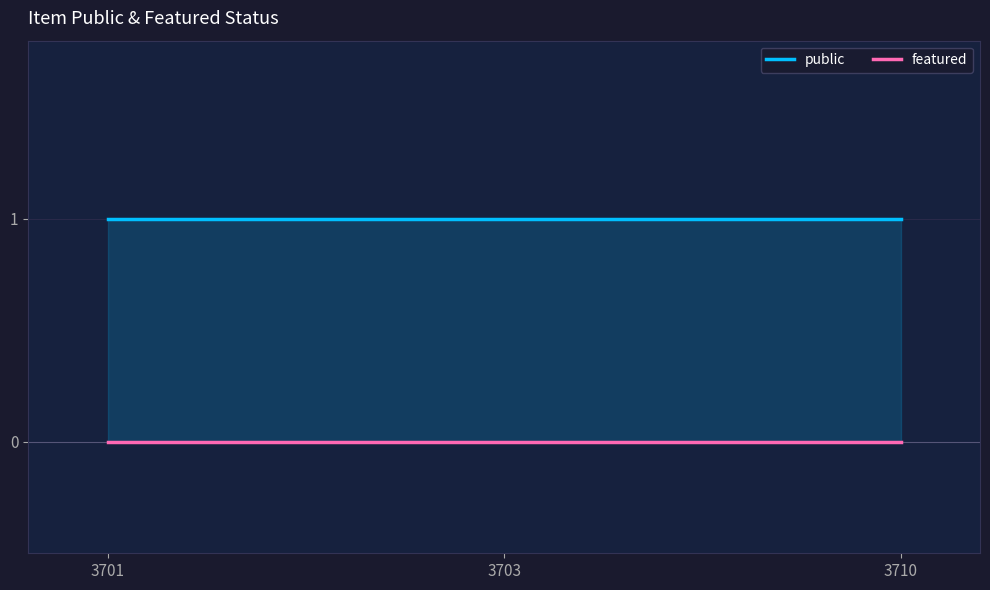

True or false: public has a value of 1 at 3710.

True